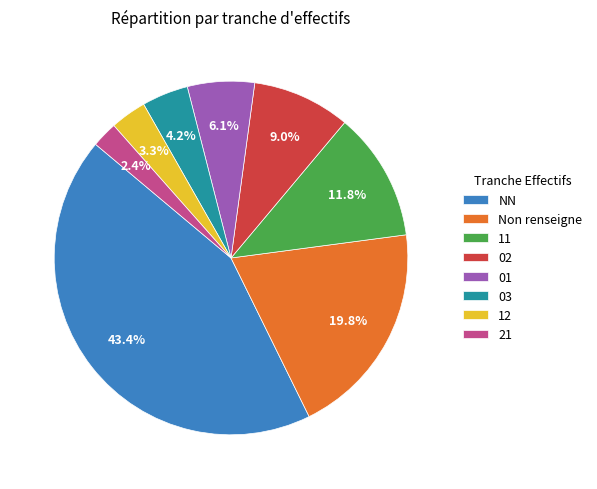

Between NN and 01, which is larger?

NN